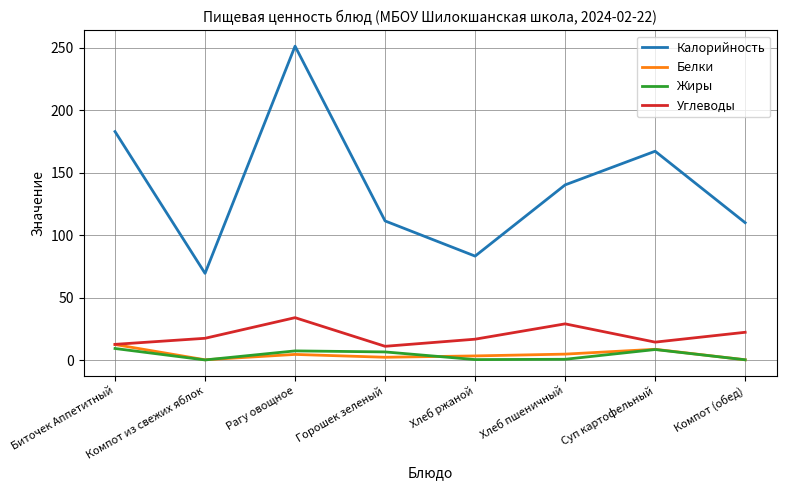

In Углеводы, how many points are lower than both neighbors (excluding endpoints)?

2